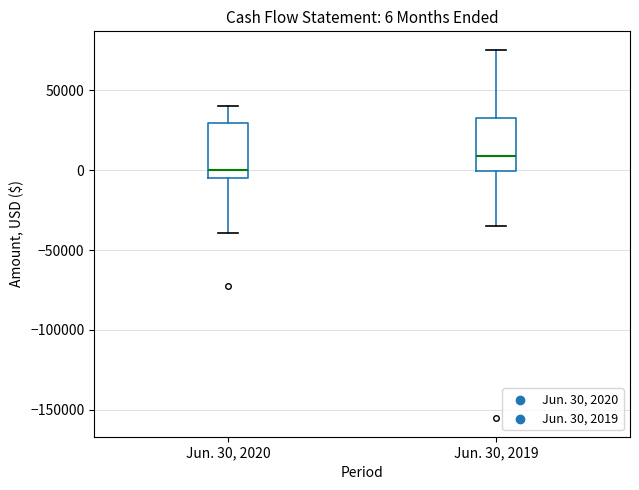

Which box's median line is the lowest?

Jun. 30, 2020